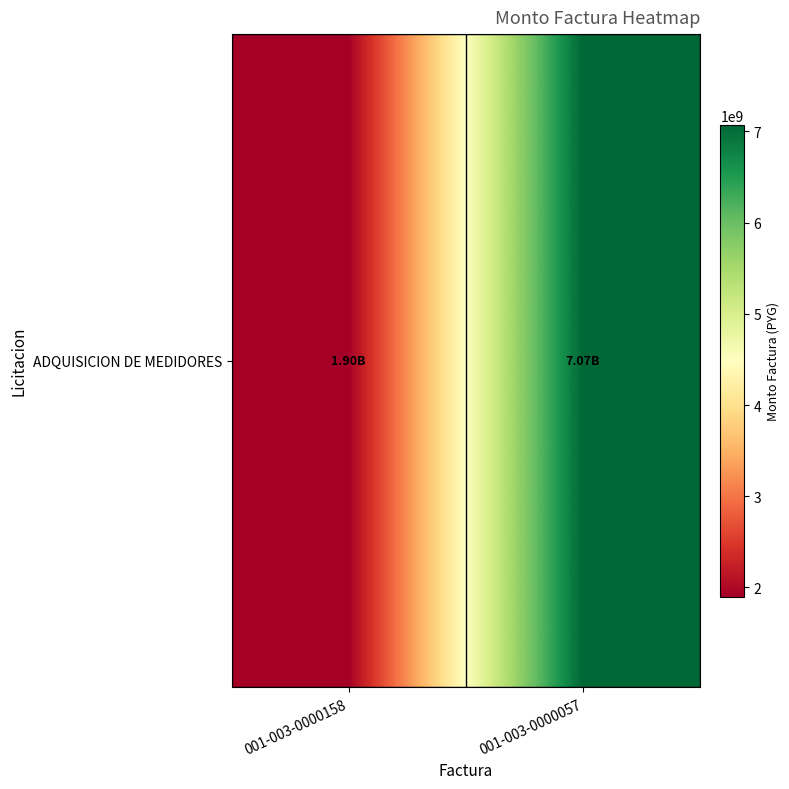

Reading left to right, what are all the values shown in this chart?

001-003-0000158=1900000000	001-003-0000057=7070000000